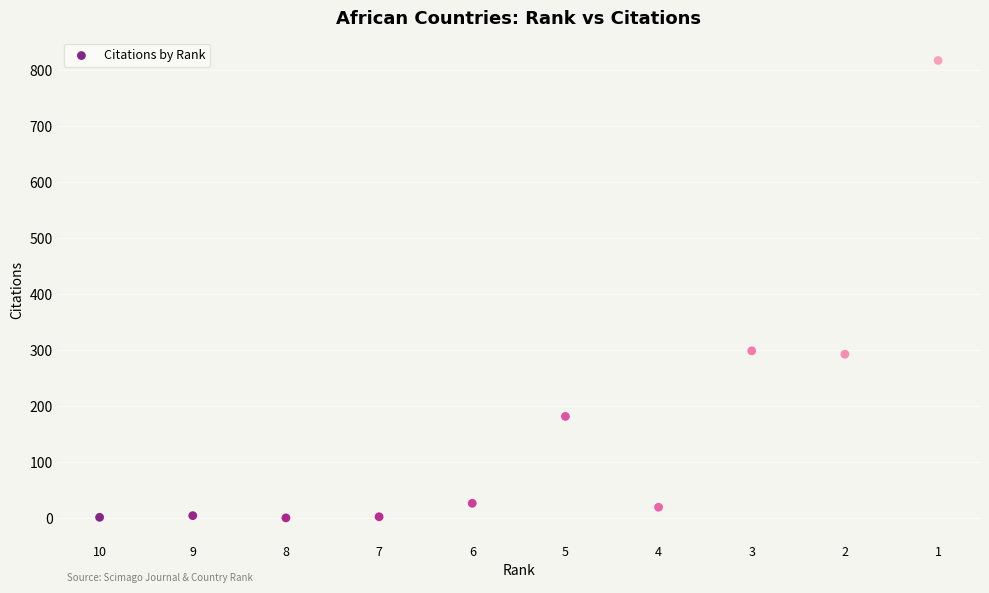

What is the range of X values (max minus min)?

9